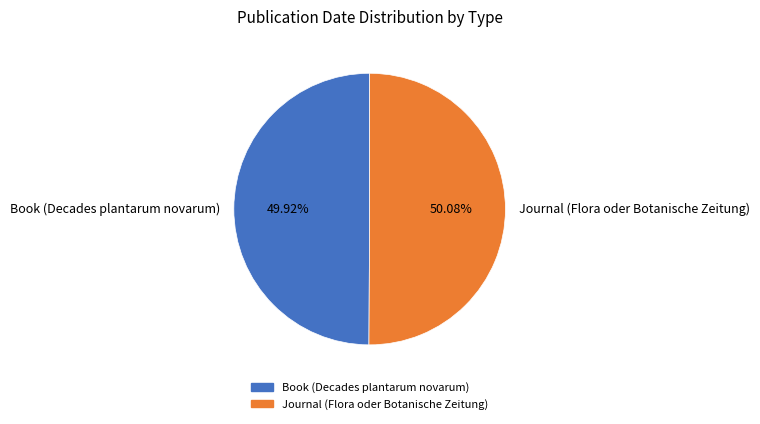

True or false: Book (Decades plantarum novarum) accounts for 50% of the total.

True